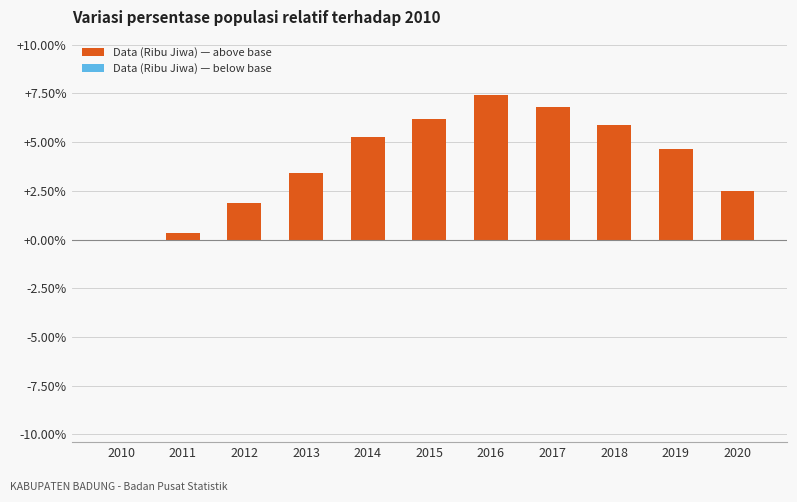

What is the greatest value displayed?

7.4